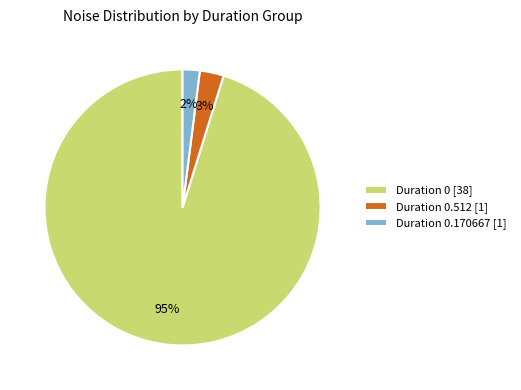

Is the sum of Duration 0.512 [1] and Duration 0.170667 [1] greater than half?

No